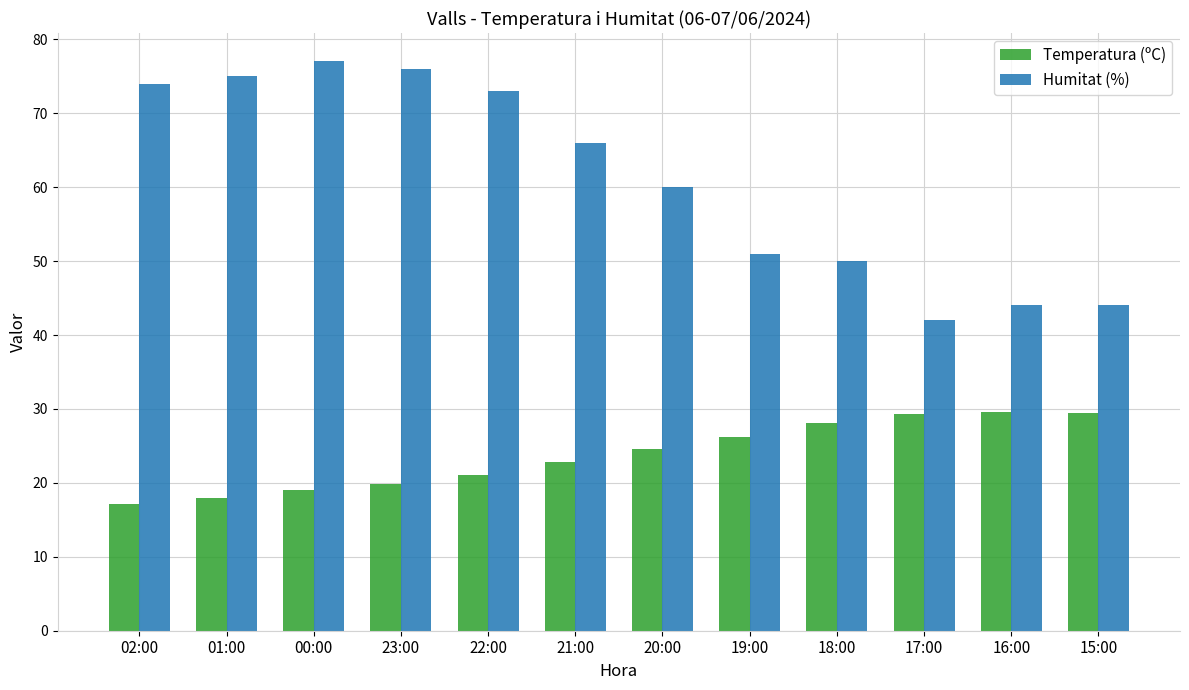

What is the average value of the Humitat (%) series?

61.0